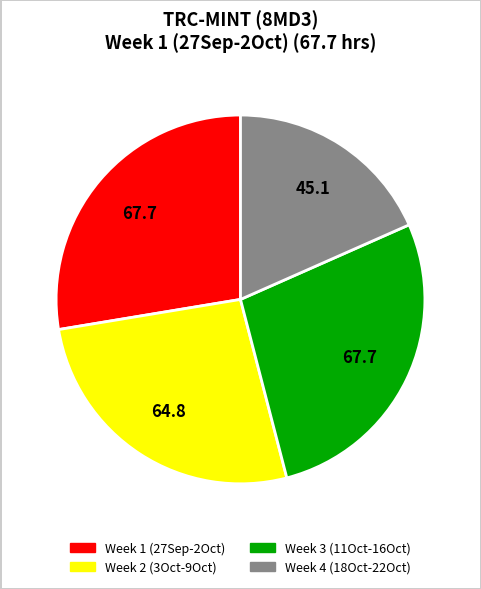

Is there a majority slice in this chart?

No